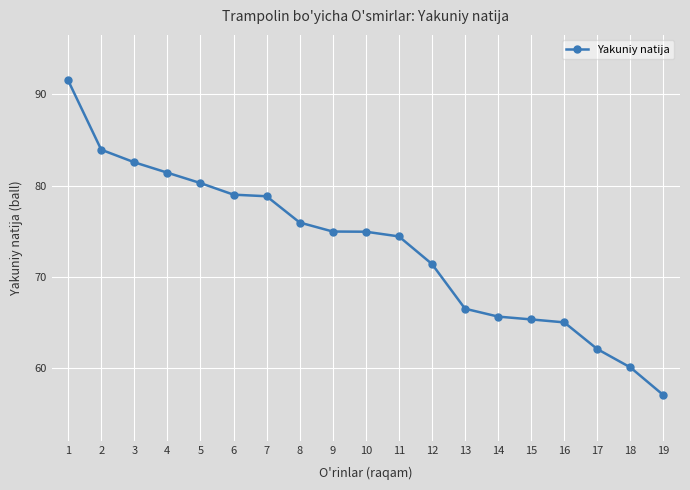

At which category does the chart reach its peak across all series?

1